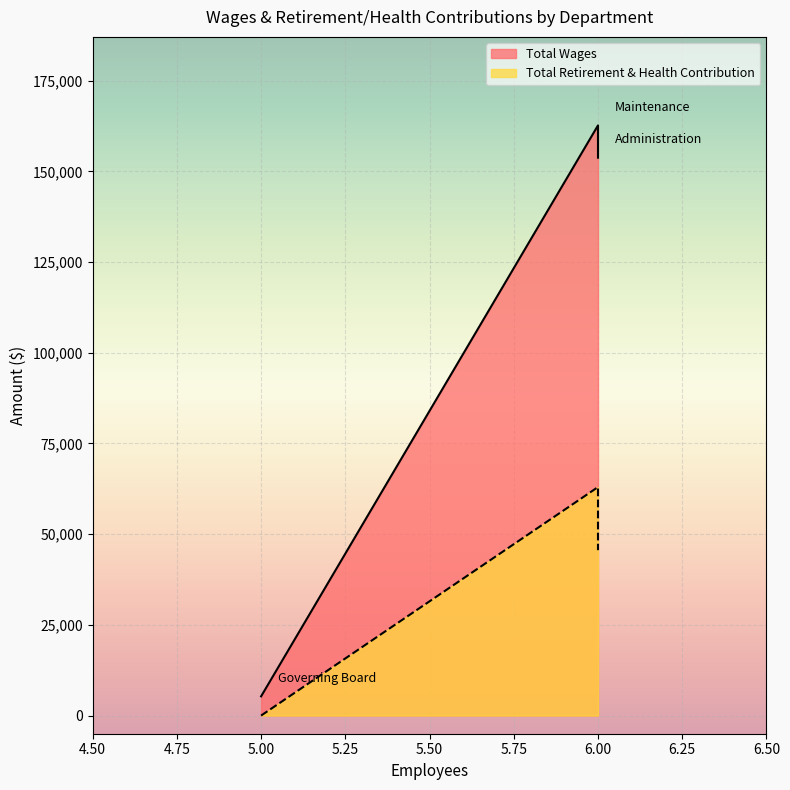

What is the sum of the Total Wages values at Maintenance and Administration?

316406